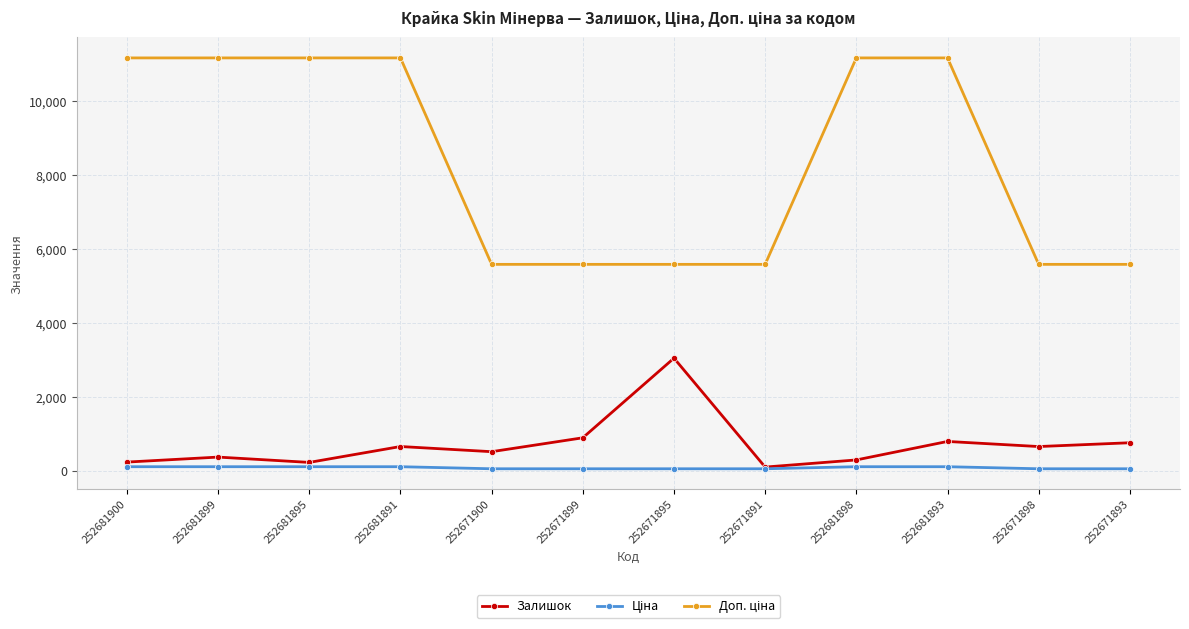

Is this an area chart (filled region under the line)?

No